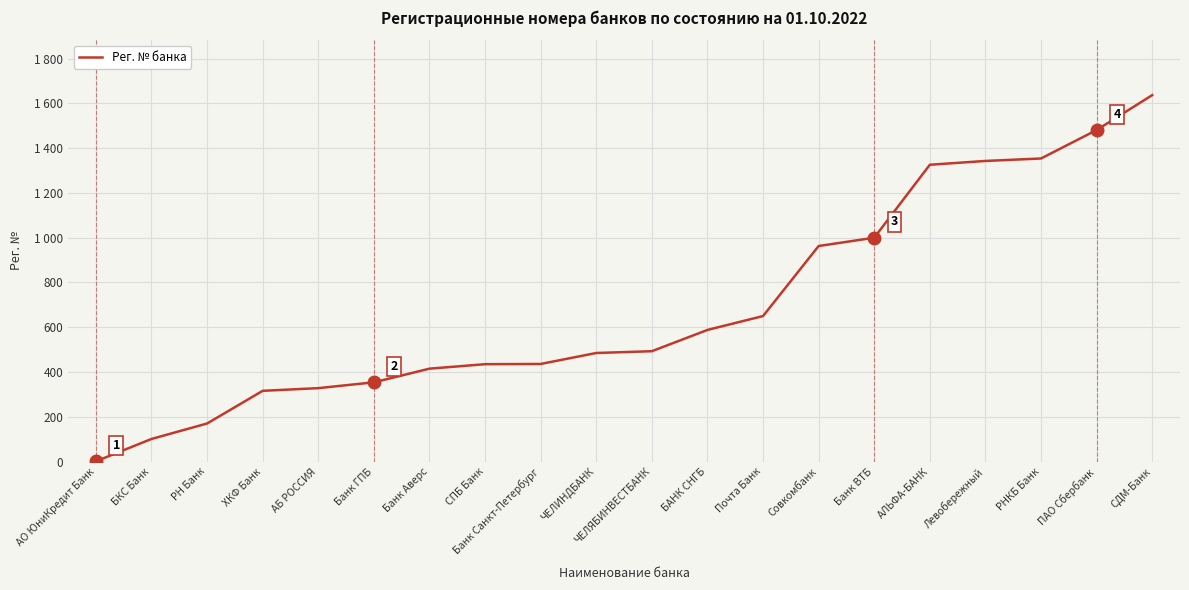

Does the chart have visible grid lines?

Yes